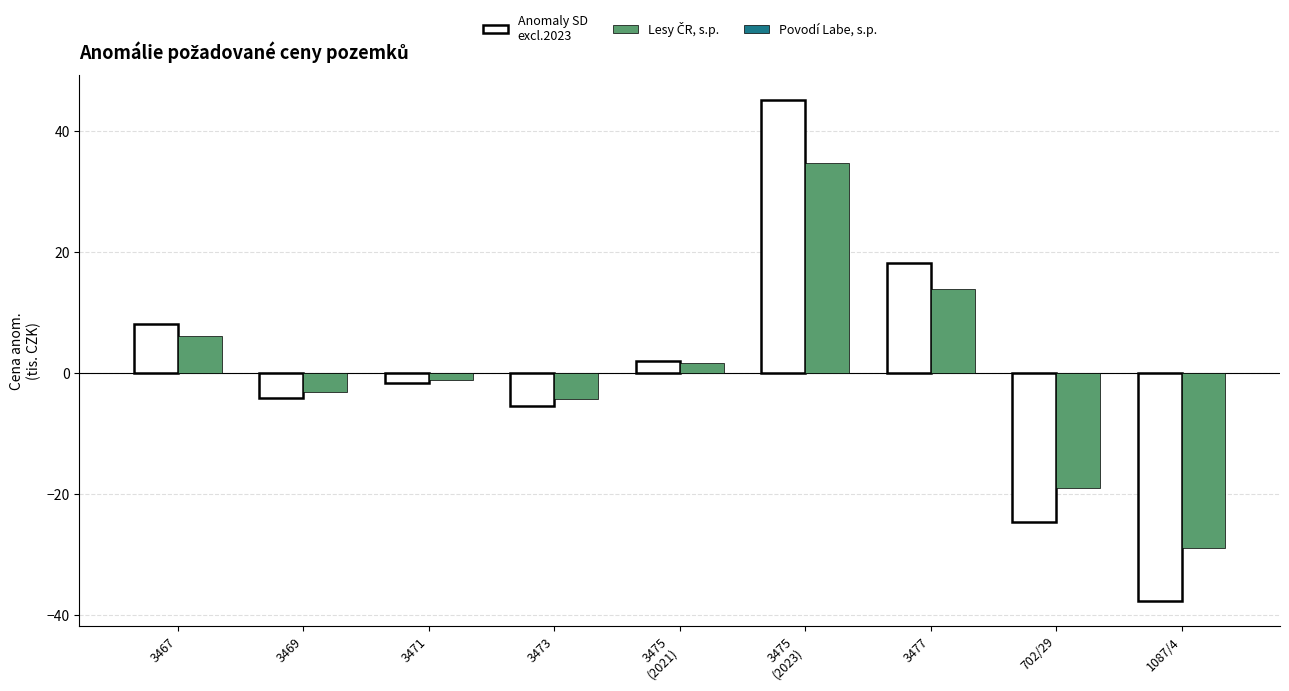

What is the greatest value displayed?

45.2